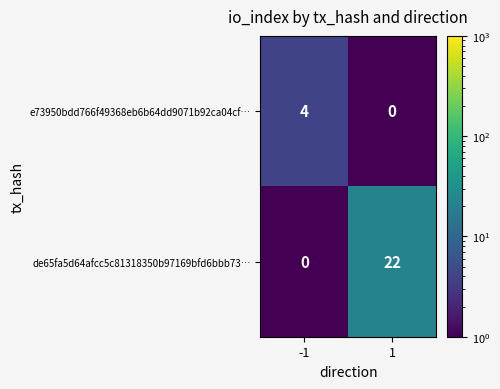

At 1, list the series in order from smallest to largest.

e73950bdd766f49368eb6b64dd9071b92ca04cf…, de65fa5d64afcc5c81318350b97169bfd6bbb73…